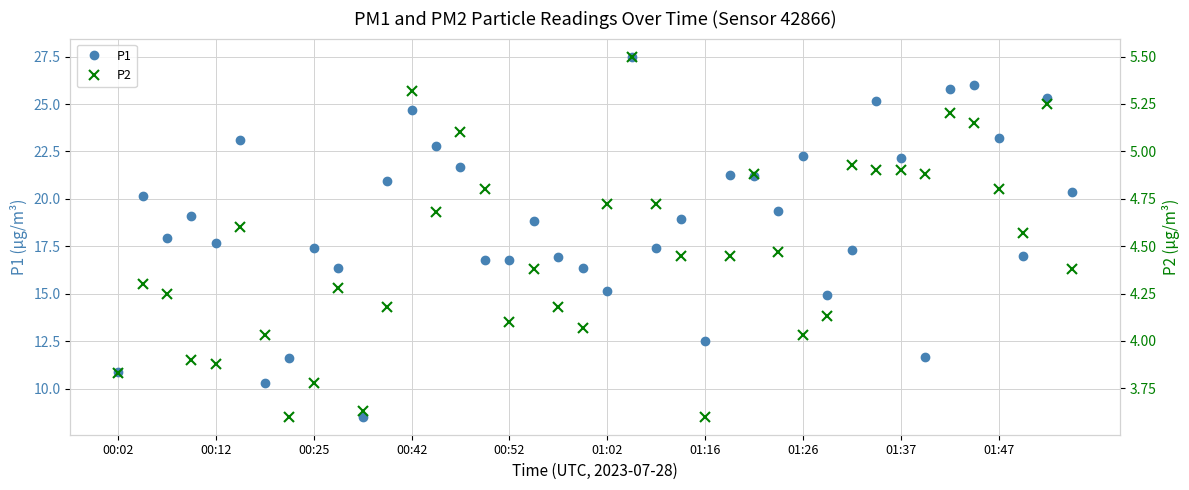

What is the spread (max minus min) of values at 29?

10.8